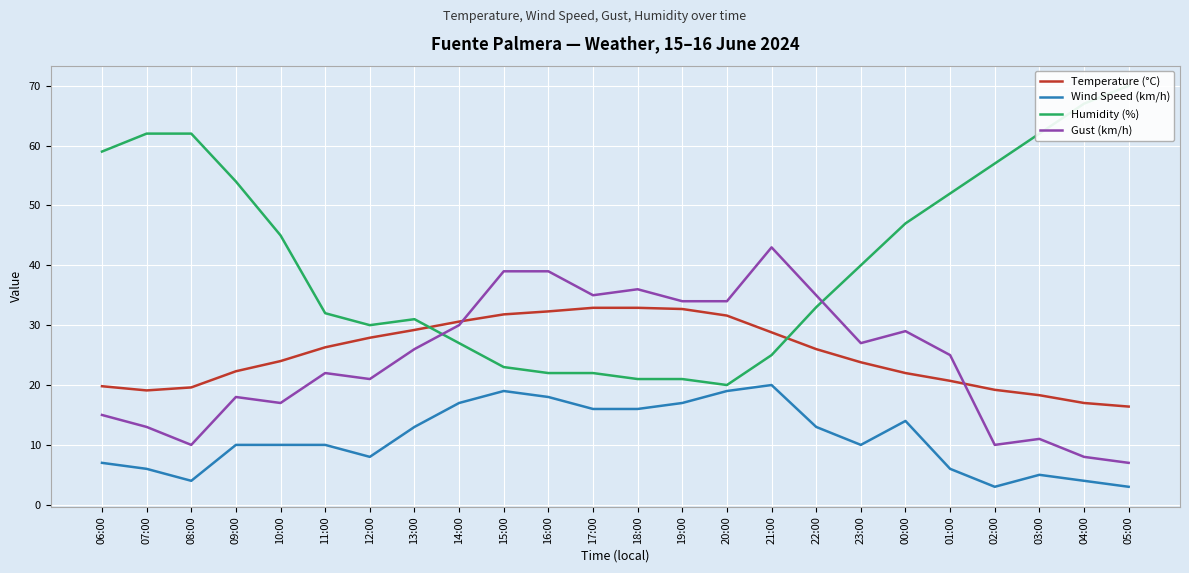

True or false: Temperature (°C) and Gust (km/h) intersect in this chart.

True